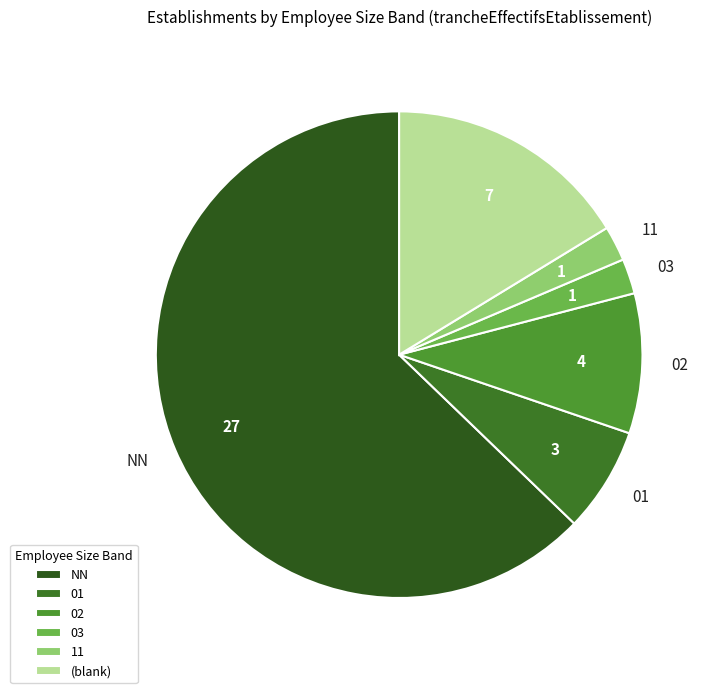

Is it true that 02 is 1% of the pie?

False